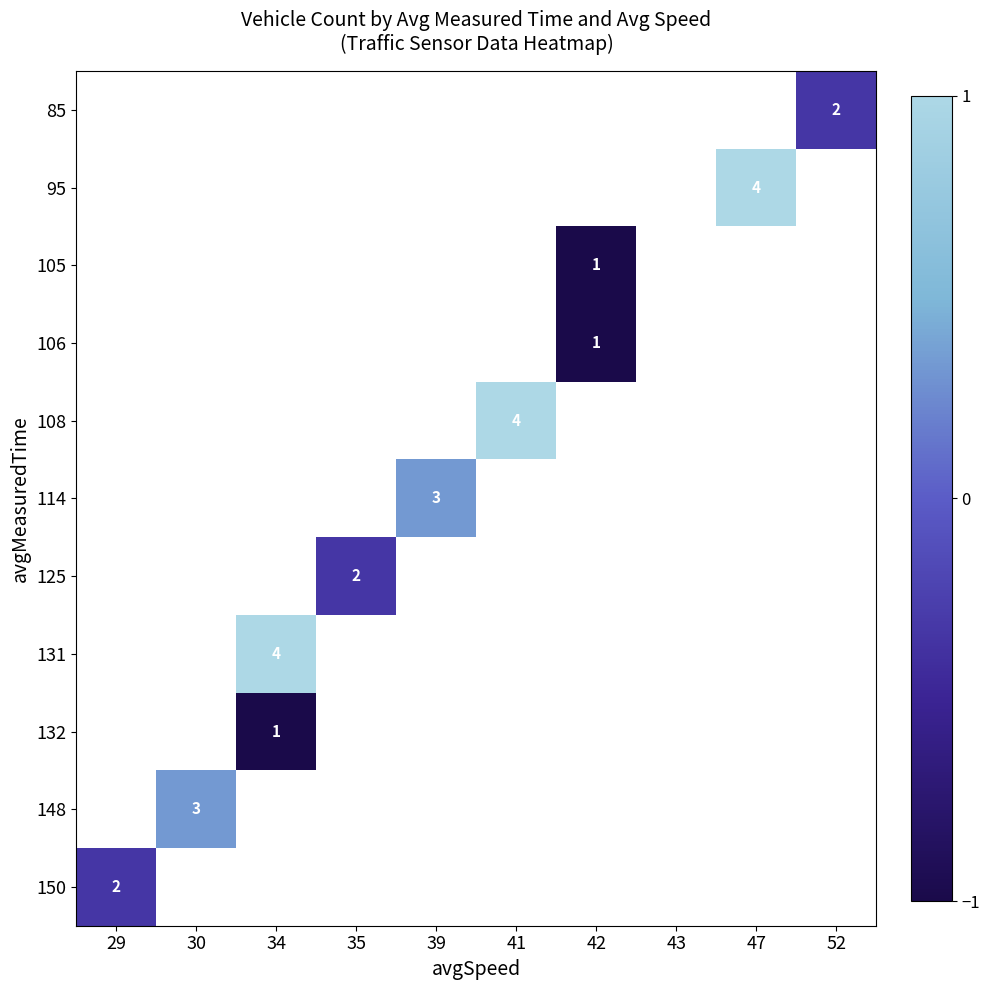

Which category has the lowest value across all series?

42